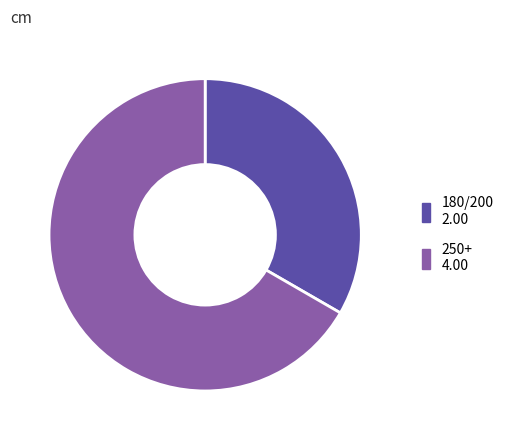

What is the largest slice in the pie chart?

250+